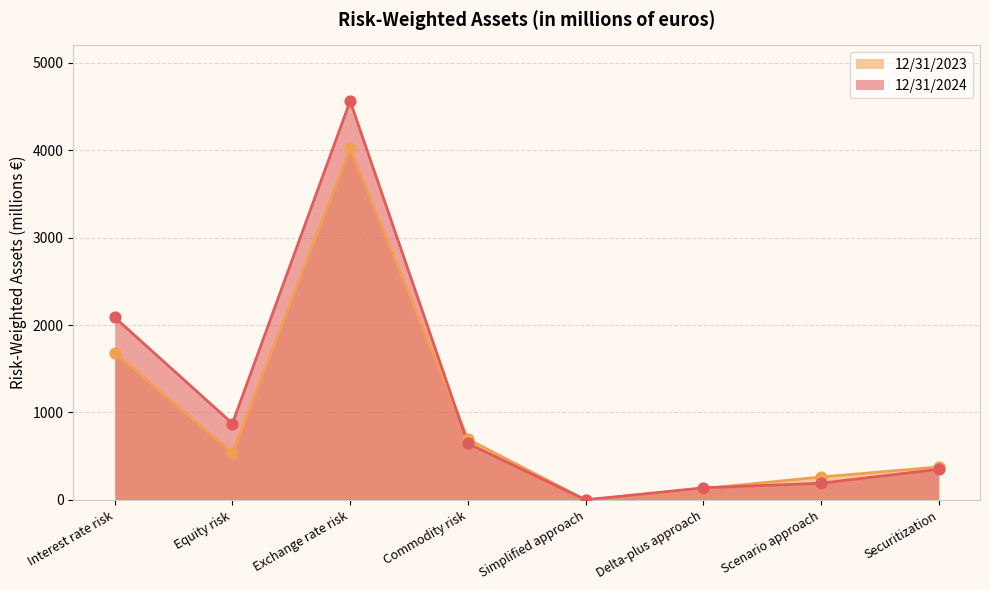

Which series reaches the maximum Y coordinate?

12/31/2024